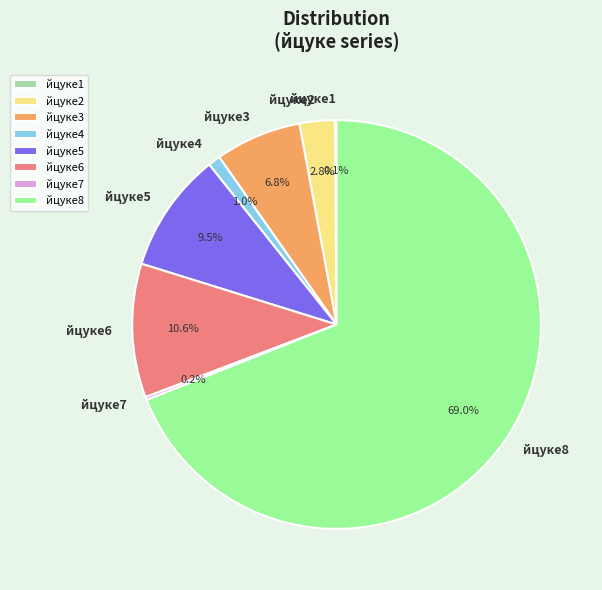

What percentage is NOT represented by йцуке6?

89.4%